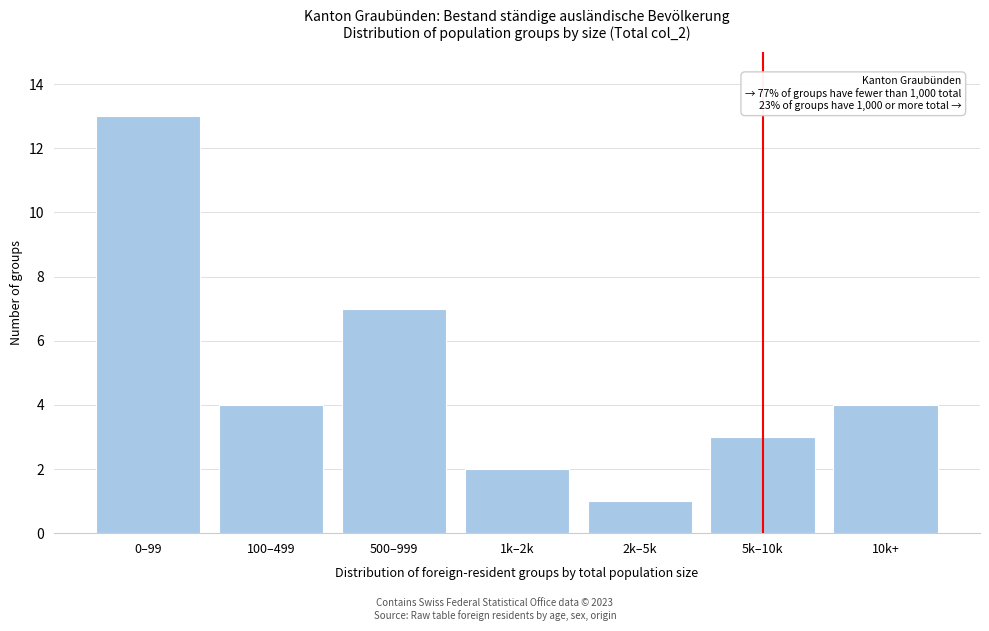

Reading left to right, list all the values displayed in this chart.

0–99=13	100–499=4	500–999=7	1k–2k=2	2k–5k=1	5k–10k=3	10k+=4